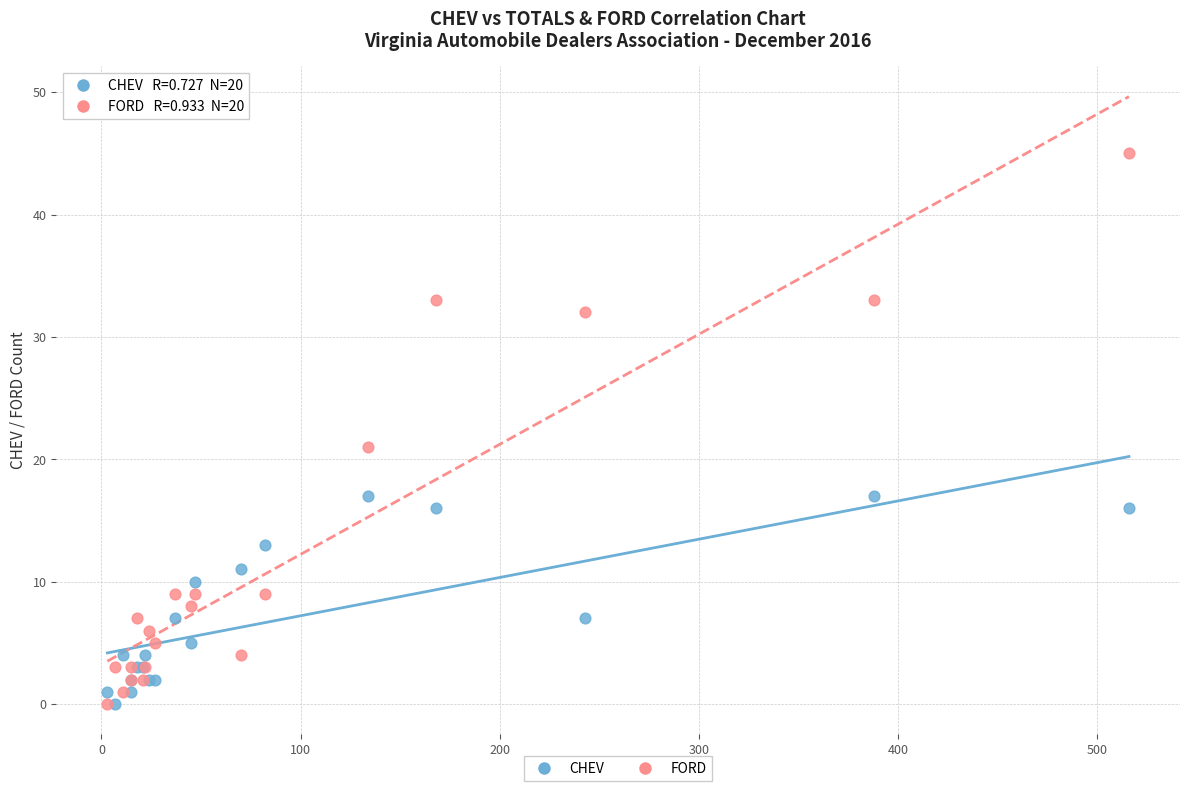

In the FORD series, what Y value is closest to 22?

21